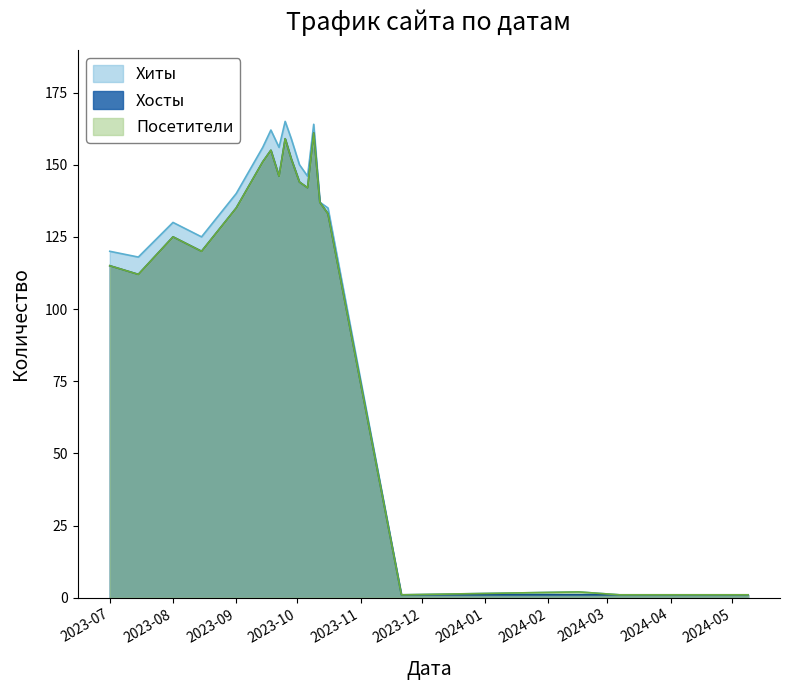

How many lines are shown in the chart?

3